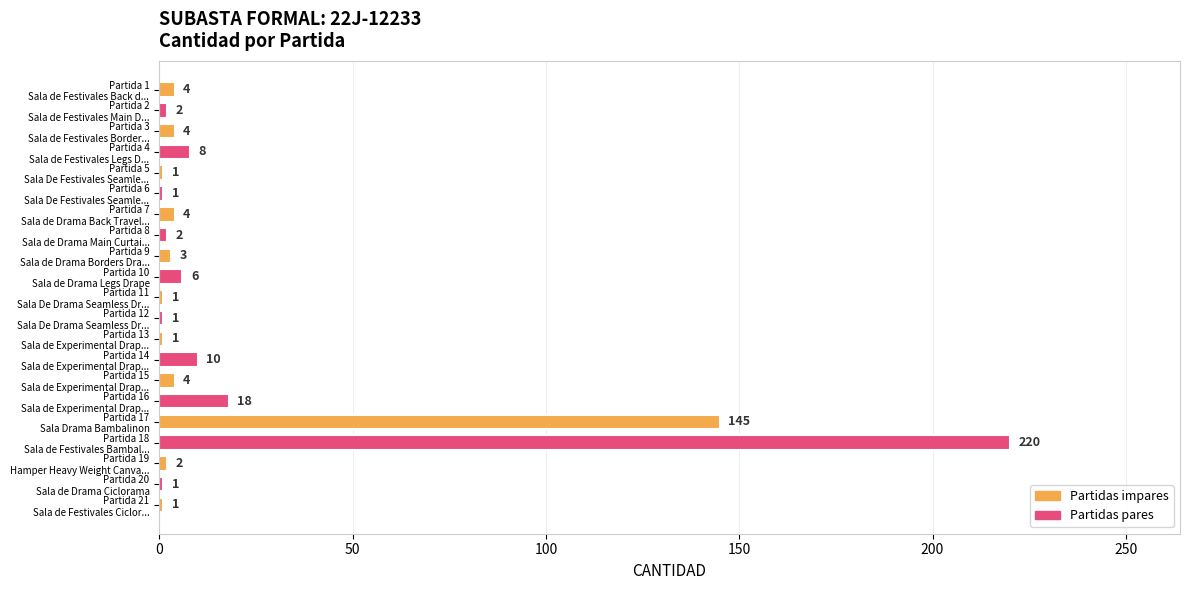

What is the greatest value displayed?

220